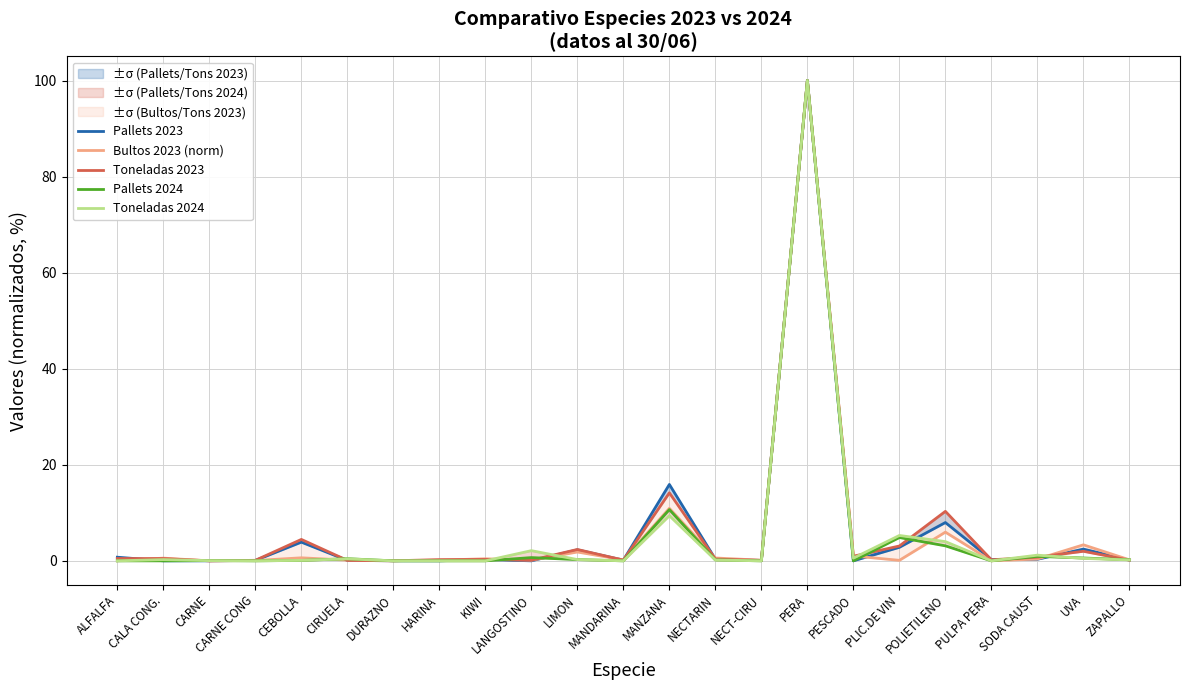

At which category does Toneladas 2023 reach its first local peak?

CEBOLLA